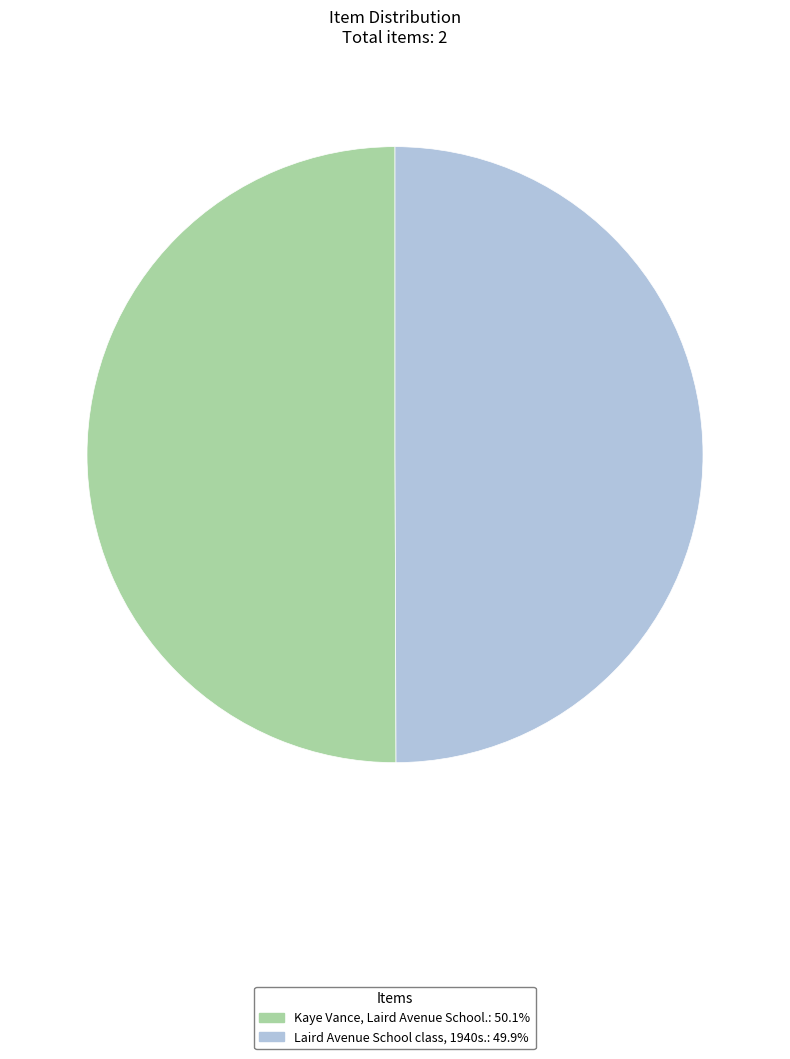

Do Kaye Vance, Laird Avenue School. and Laird Avenue School class, 1940s. together represent more than half of the pie?

Yes